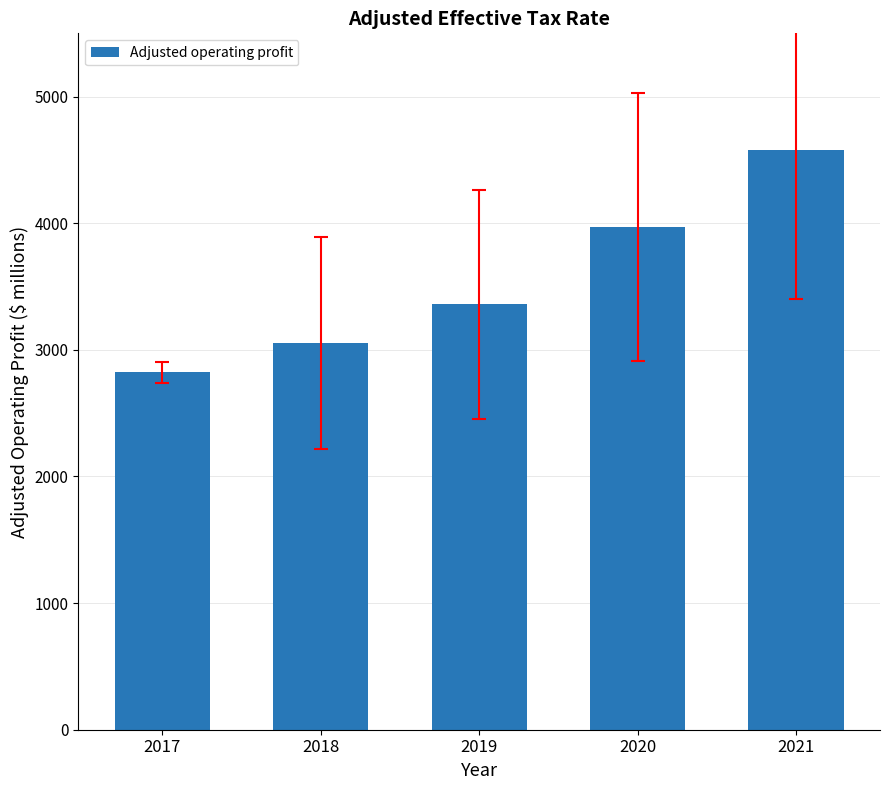

Approximately how many times larger is the value at 2017 compared to 2018?

0.9